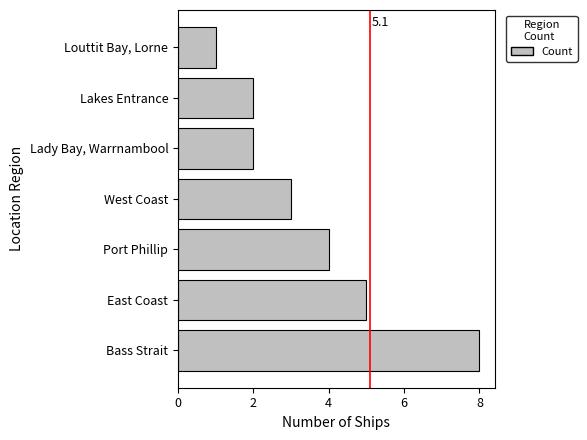

Which category has the highest value across all series?

Bass Strait